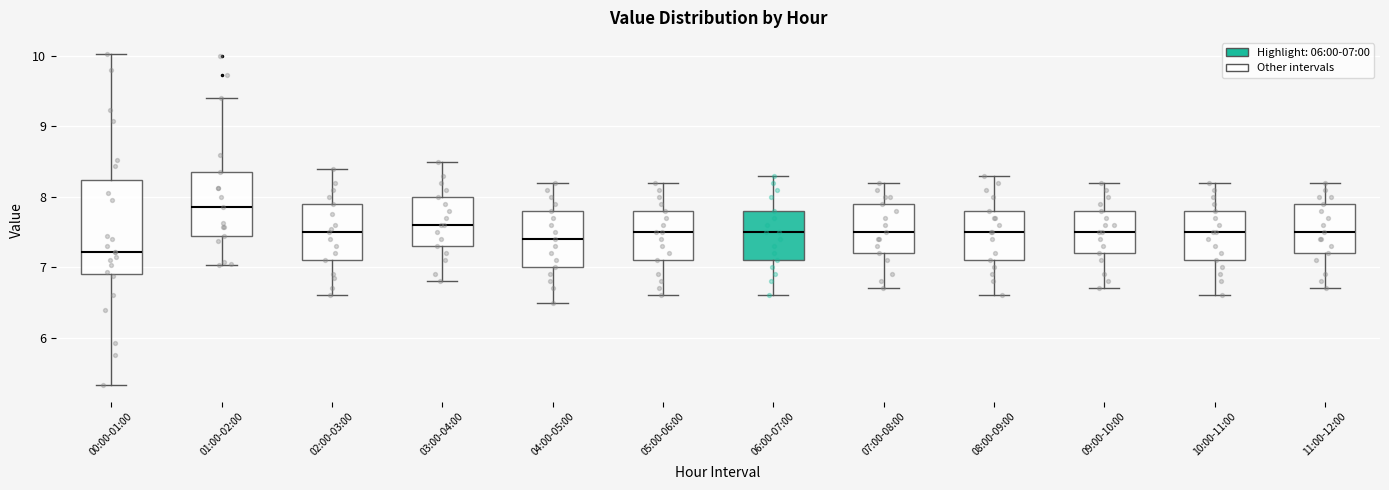

Where does the lower whisker of the box for 05:00-06:00 end on the y-axis? The values are not printed on the chart, so give them approximately, as read against the axis.

6.6